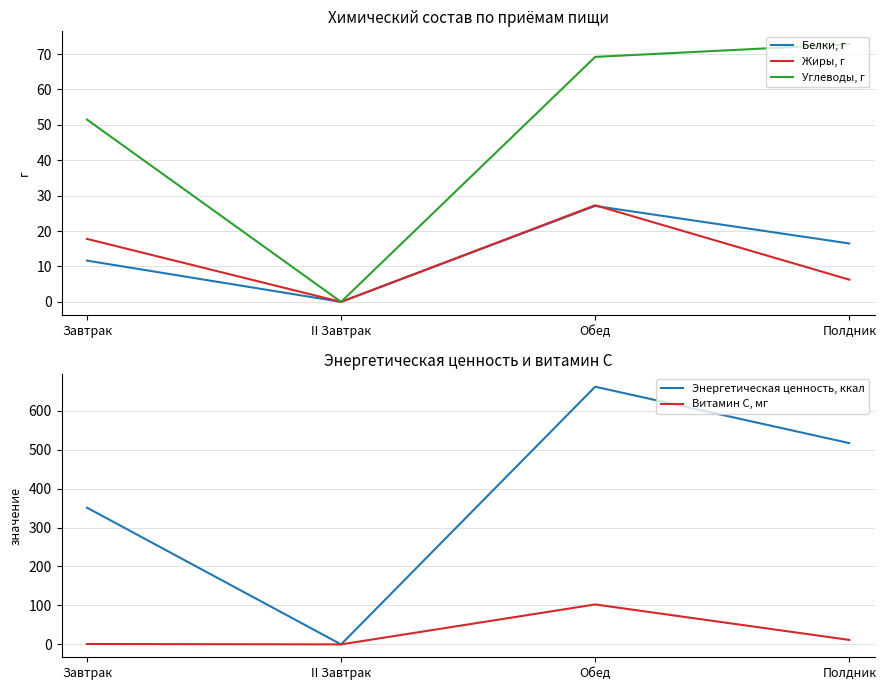

What is the total value across all series at Завтрак?

433.0